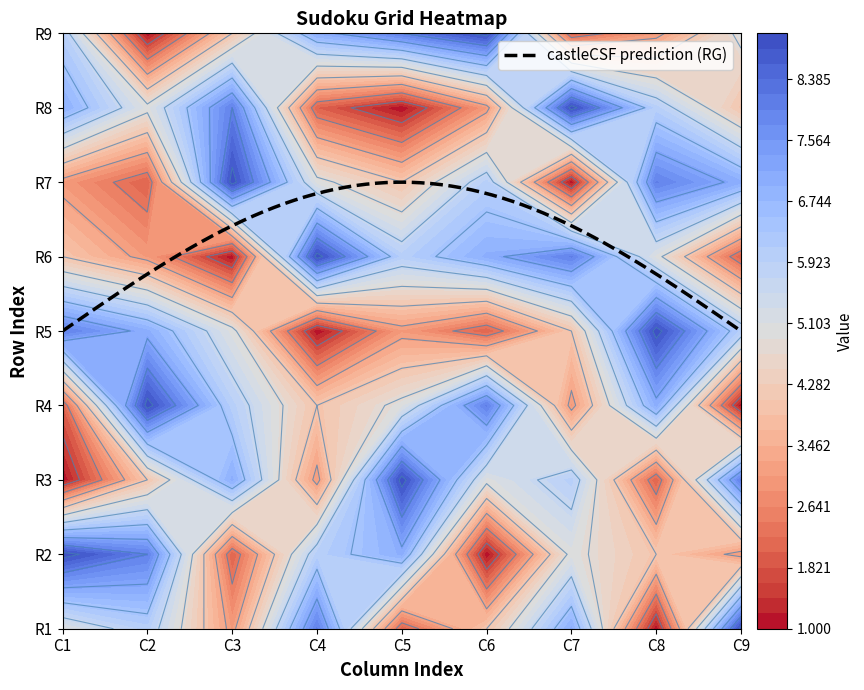

What is the maximum value for R8?

9